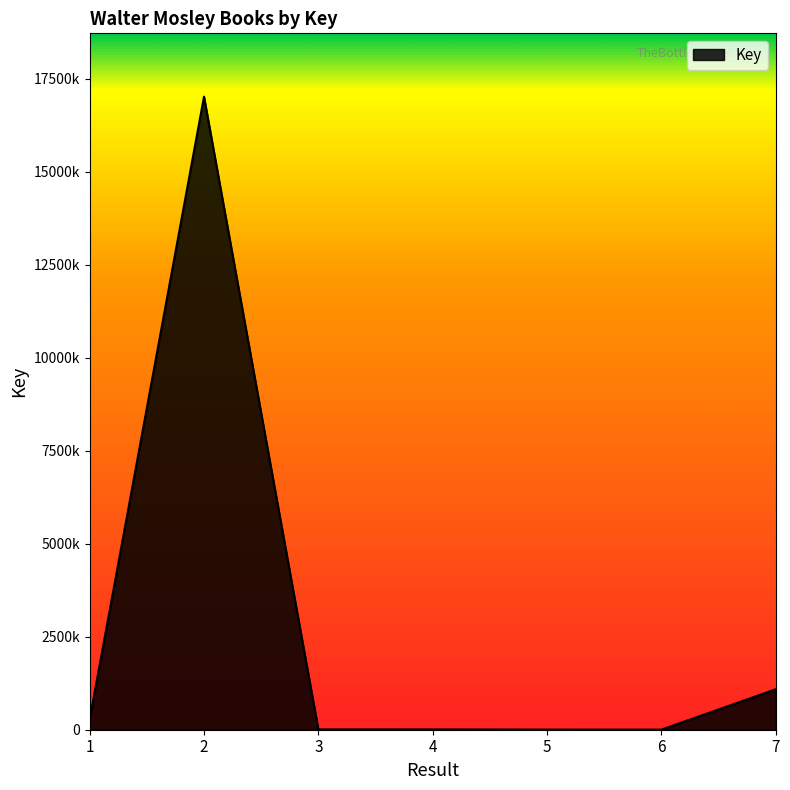

Reading right to left, extract all data points from this chart.

7=1087887	6=2338	5=3572	4=7822	3=8823	2=17021246	1=273684